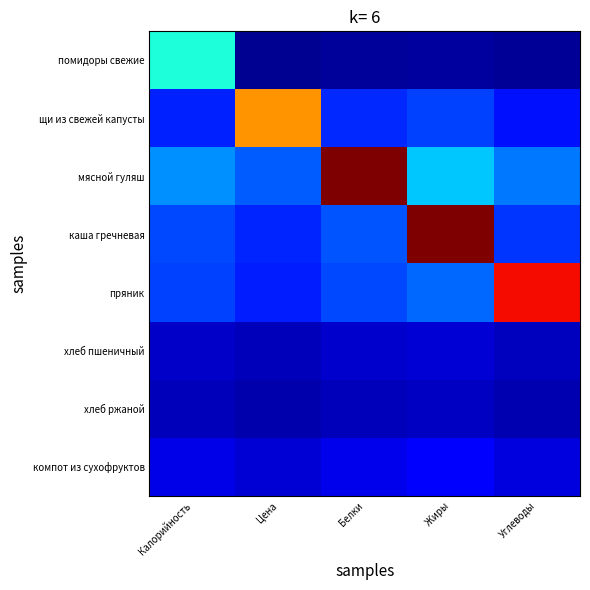

List the series in order of their peak value, lowest first.

хлеб ржаной, хлеб пшеничный, компот из сухофруктов, помидоры свежие, щи из свежей капусты, пряник, мясной гуляш, каша гречневая